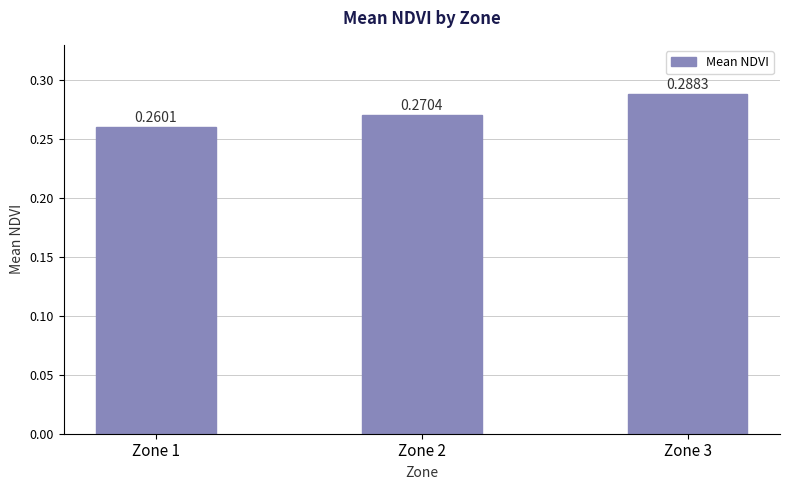

Which has a higher value, Zone 3 or Zone 2?

Zone 3